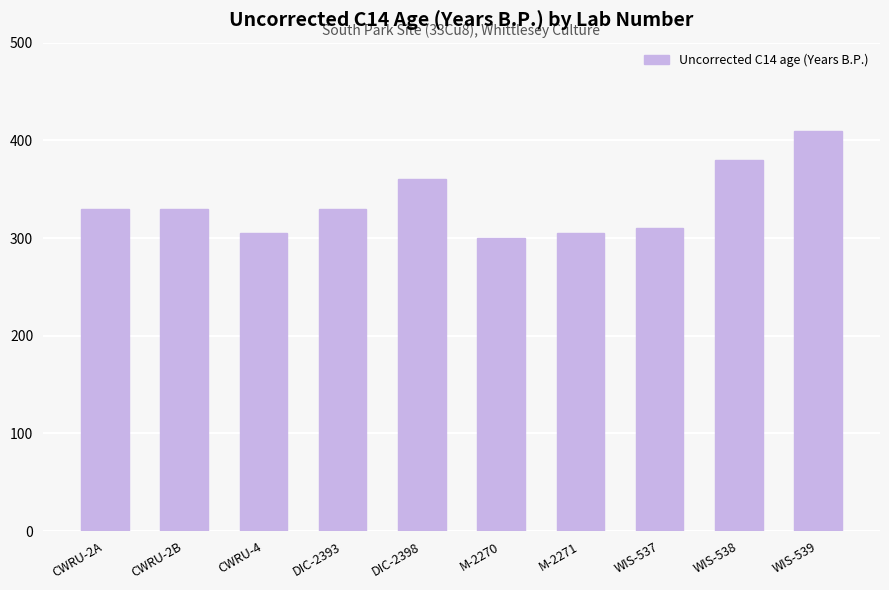

What is the label of the 5th bar from the right?

M-2270